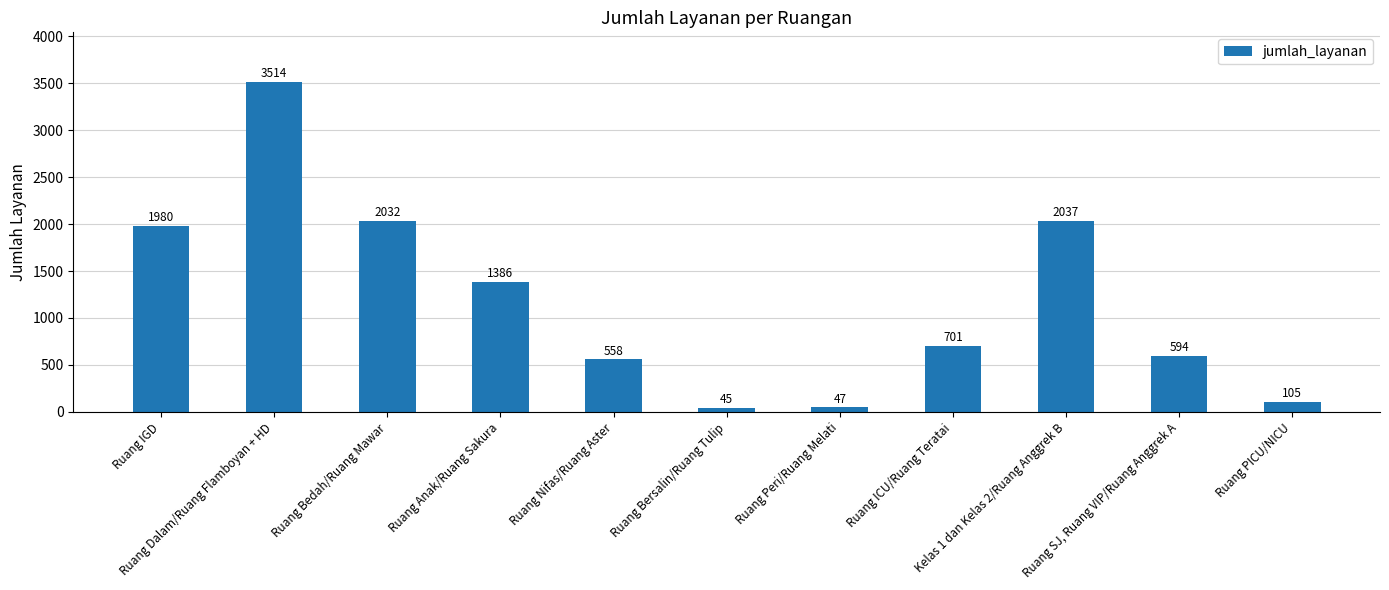

How many data points does each series have?

11